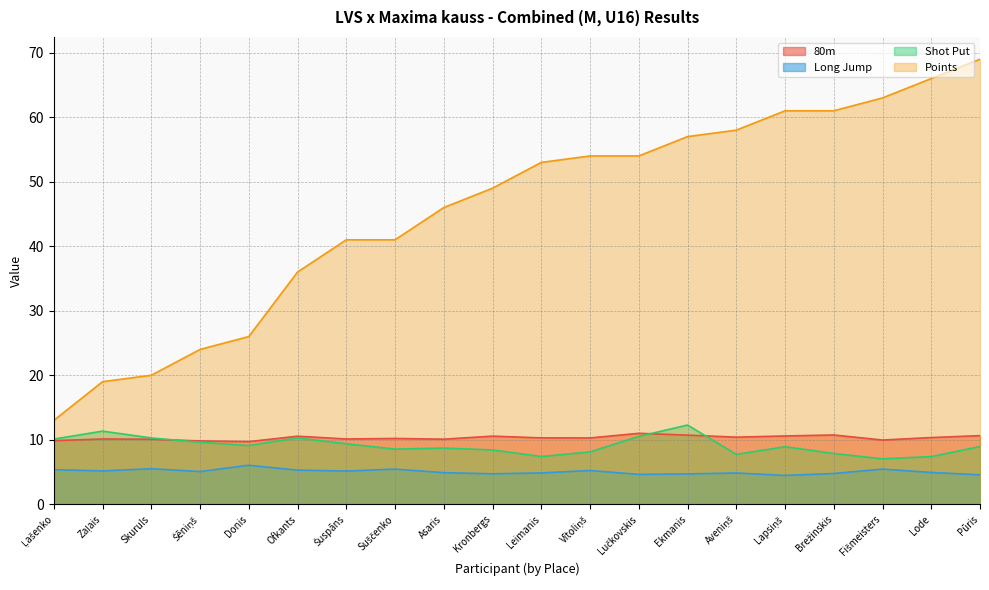

What is the difference between the Points values at Zaļais and Donis?

7.0